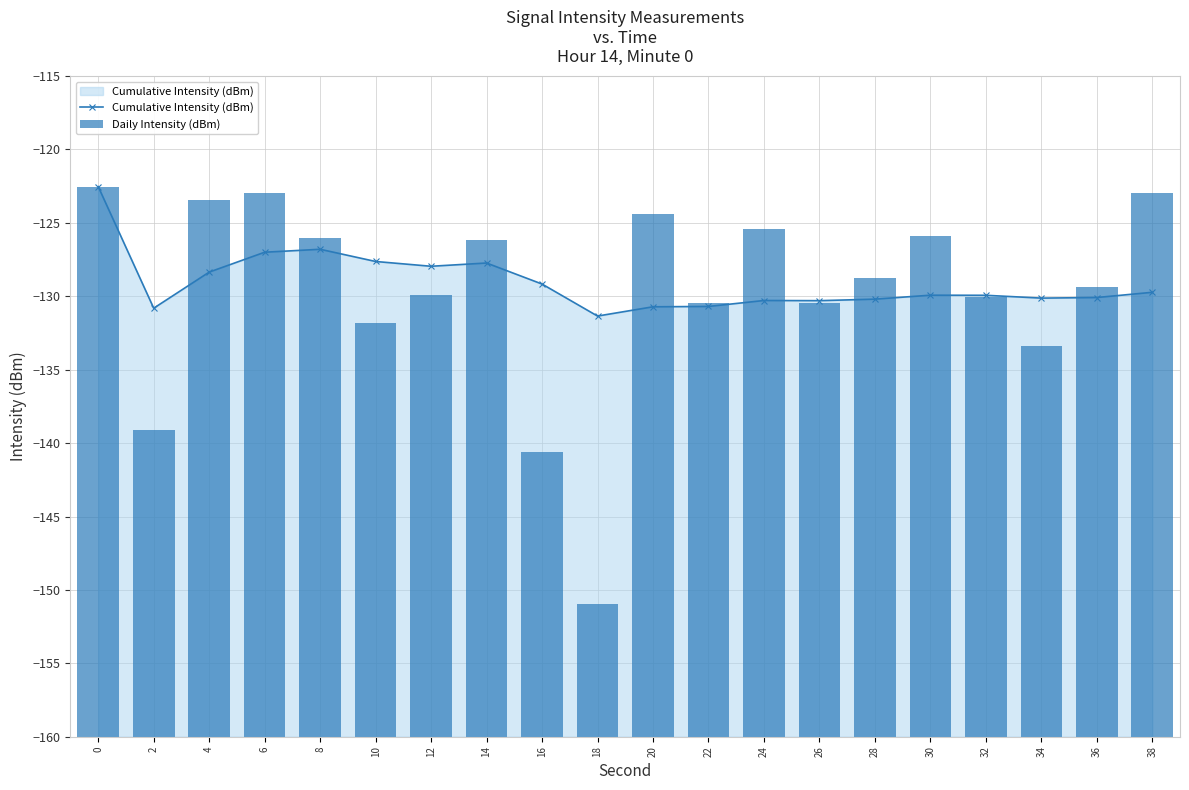

What is the difference between the Daily Intensity (dBm) values at 32 and 38?

7.1